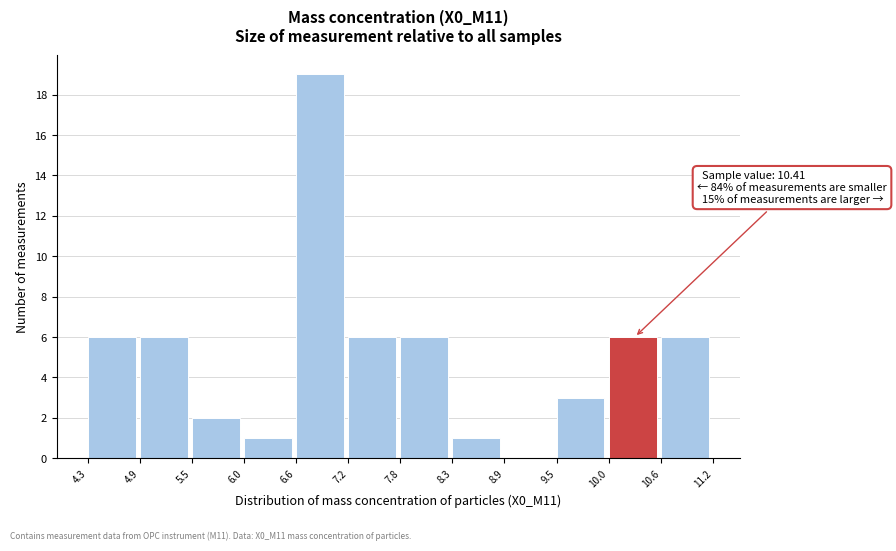

Over which range of the x-axis is the bar tallest?

6.6 to 7.2